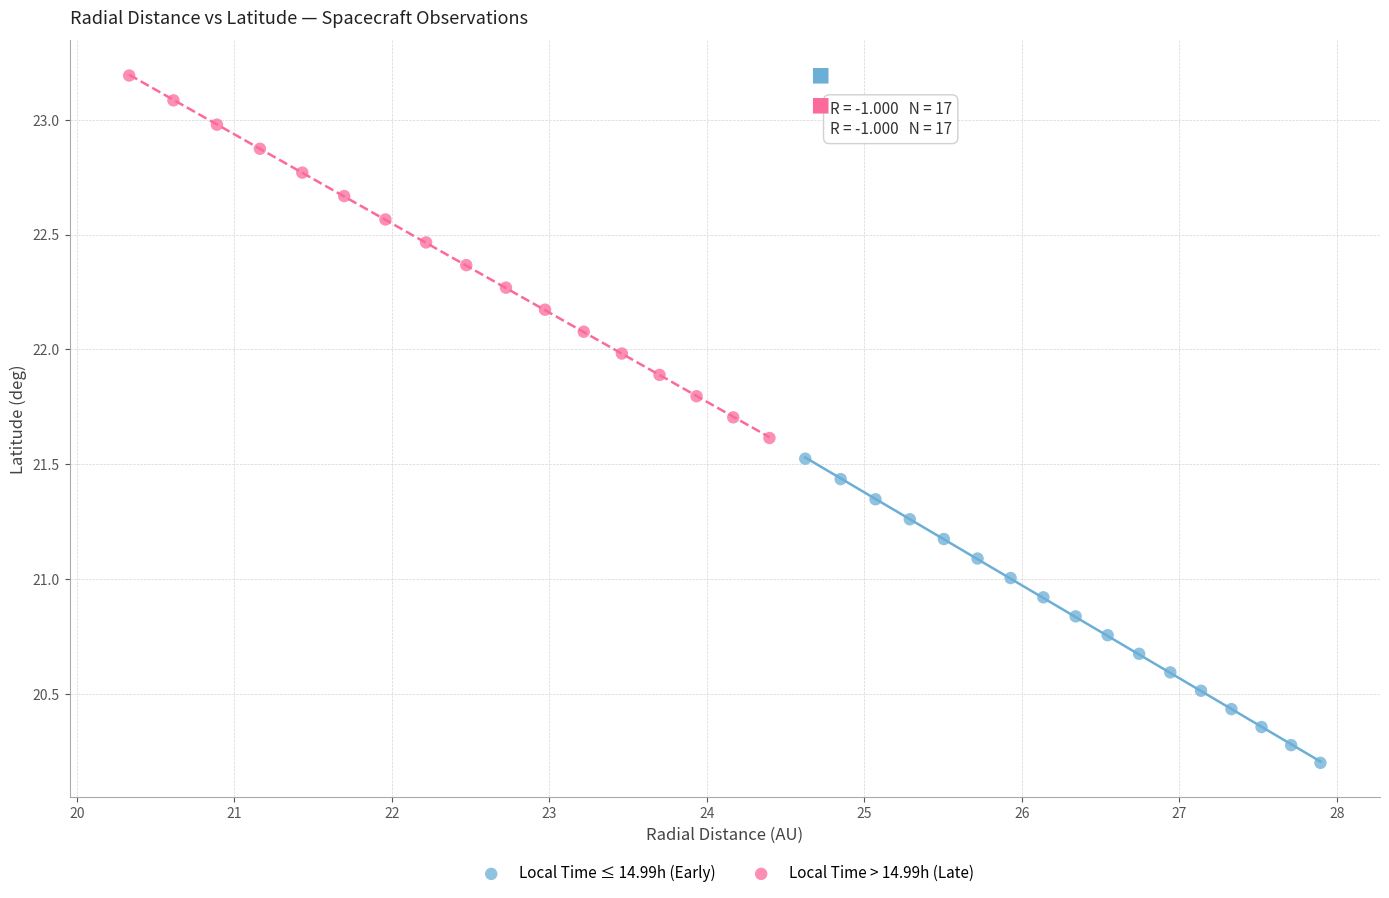

Which series reaches the minimum Y coordinate?

Local Time ≤ 14.99h (Early)